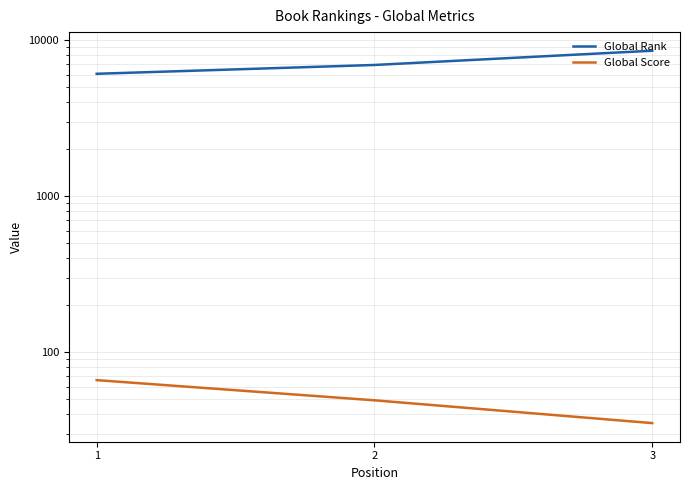

At which label does Global Score reach its minimum?

3